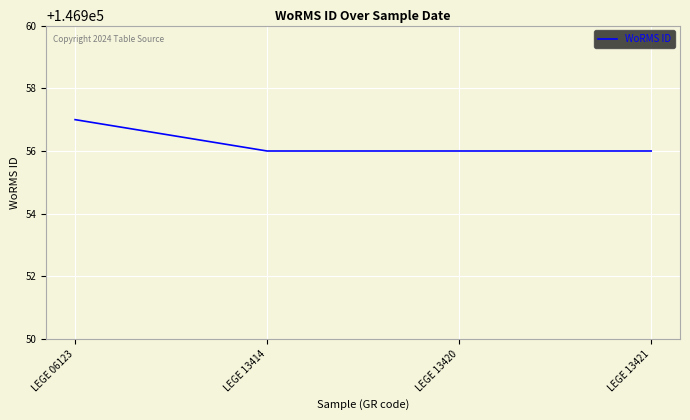

True or false: there are more than 2 points higher than both neighbors.

False